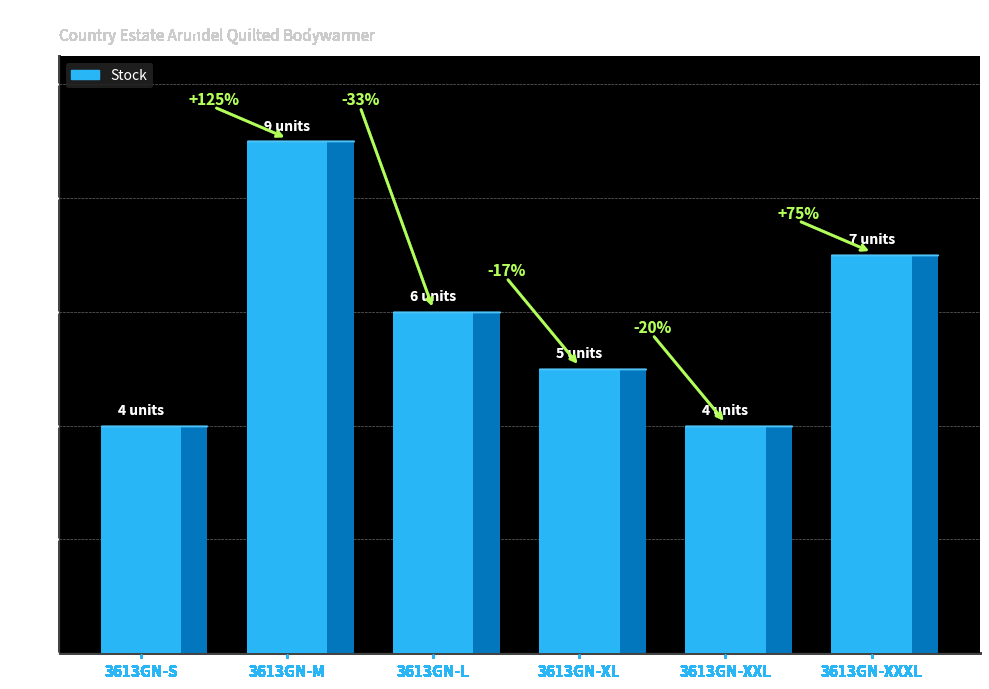

The chart shows a value of 6 at 3613GN-L. True or false?

True